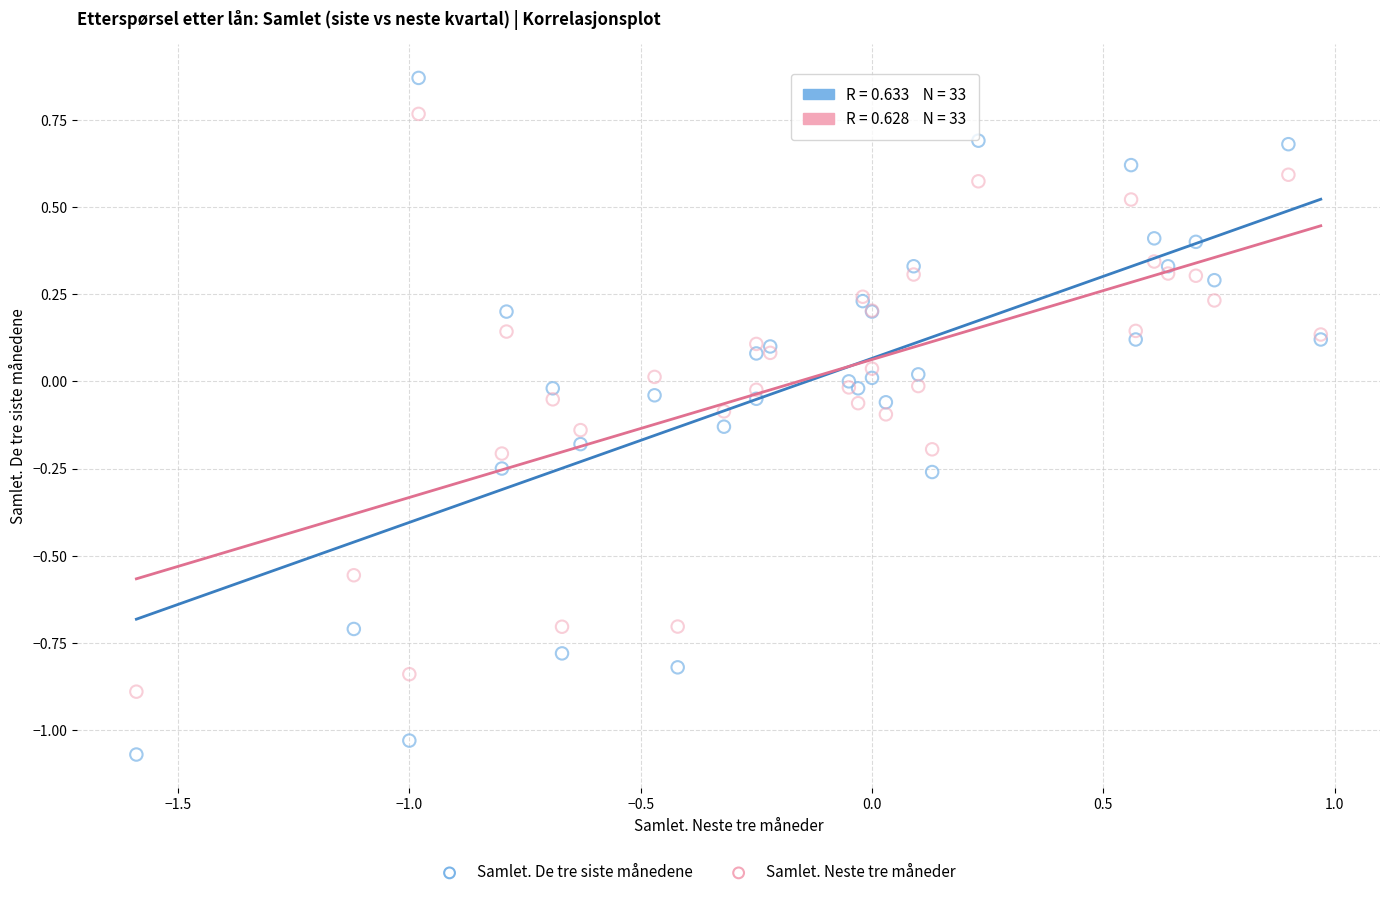

Which series contains the highest Y value?

Samlet. De tre siste månedene